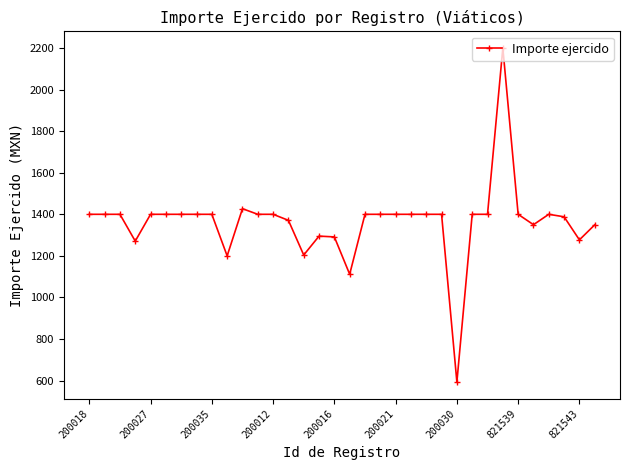

What is the average value?

1362.6